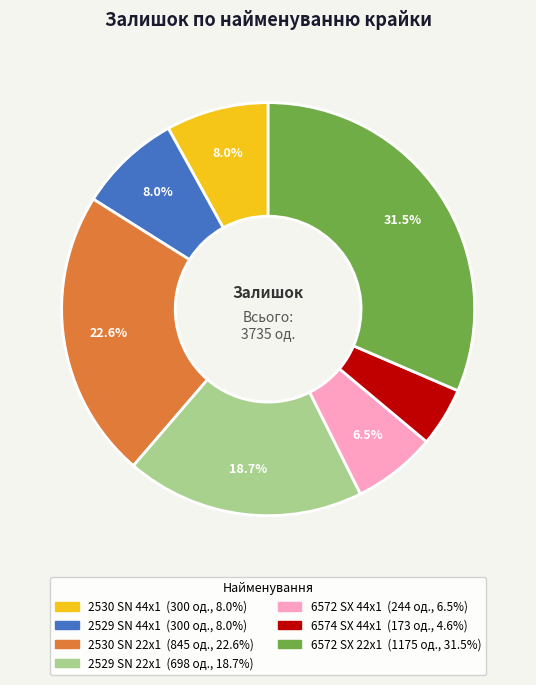

Does any single category account for the majority?

No